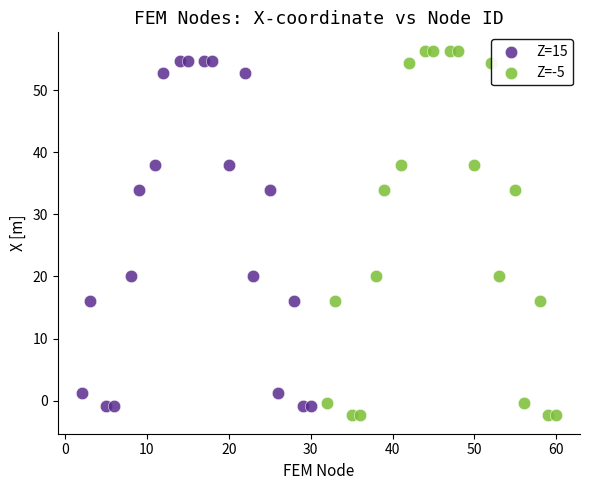

Which series has the largest Y range (max minus min)?

Z=-5